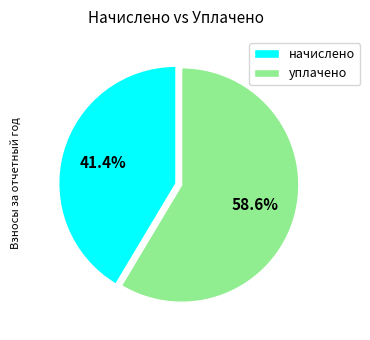

Do начислено and уплачено together represent more than half of the pie?

Yes